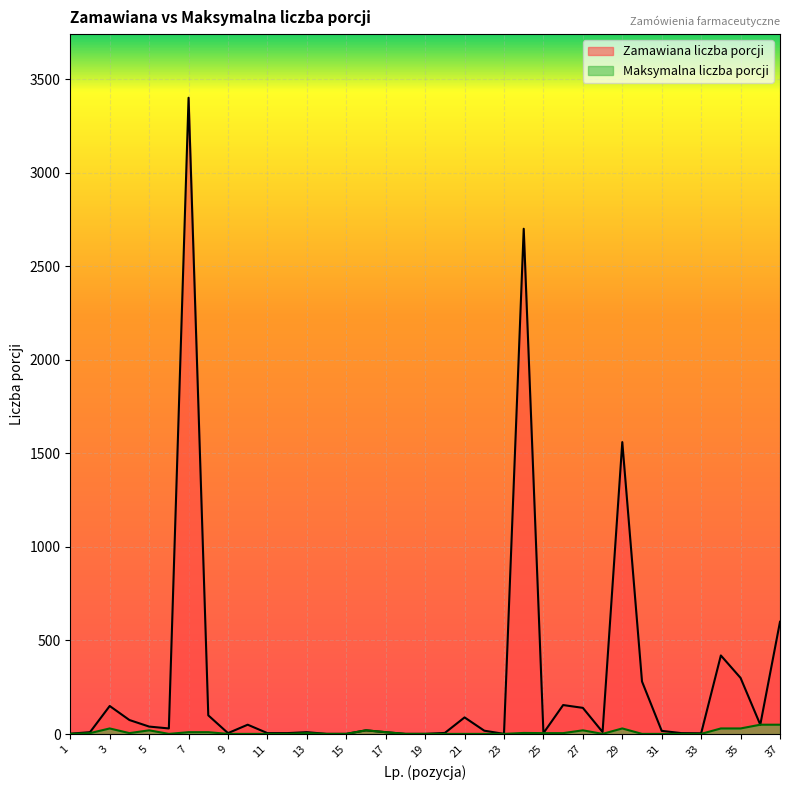

What is the total value across all series at 32?

6